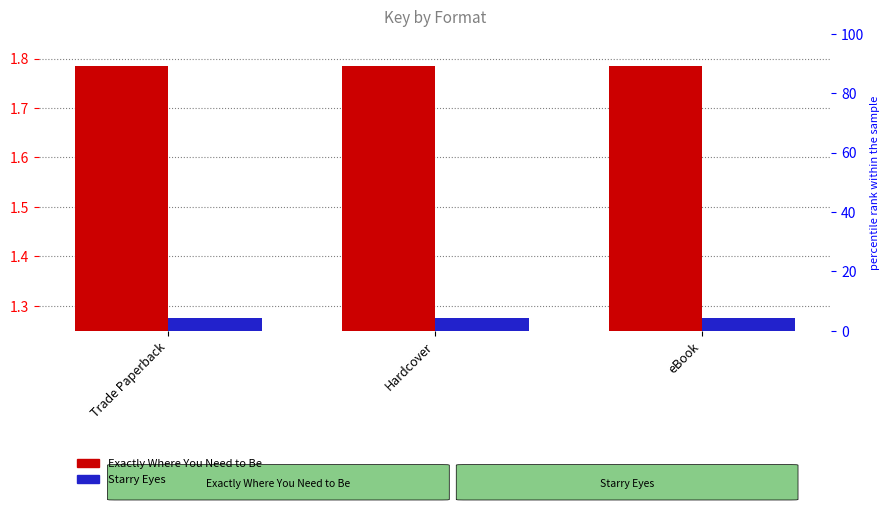

Which label corresponds to the largest value in the chart?

Trade Paperback